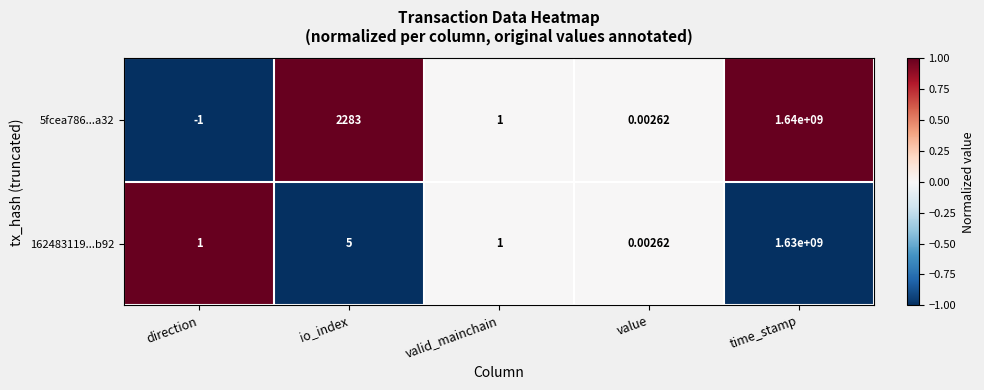

List the labels in order of 5fcea786...a32 value, largest first.

time_stamp, io_index, valid_mainchain, value, direction